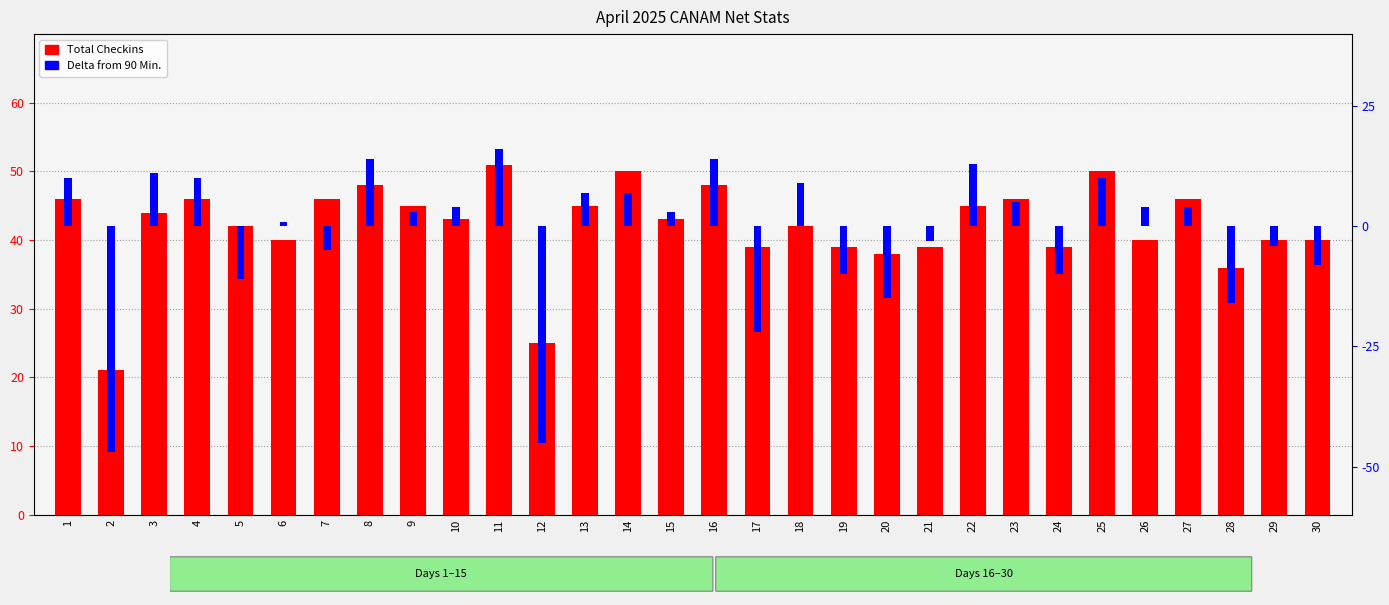

Are the bars grouped side by side (vs. stacked)?

Yes